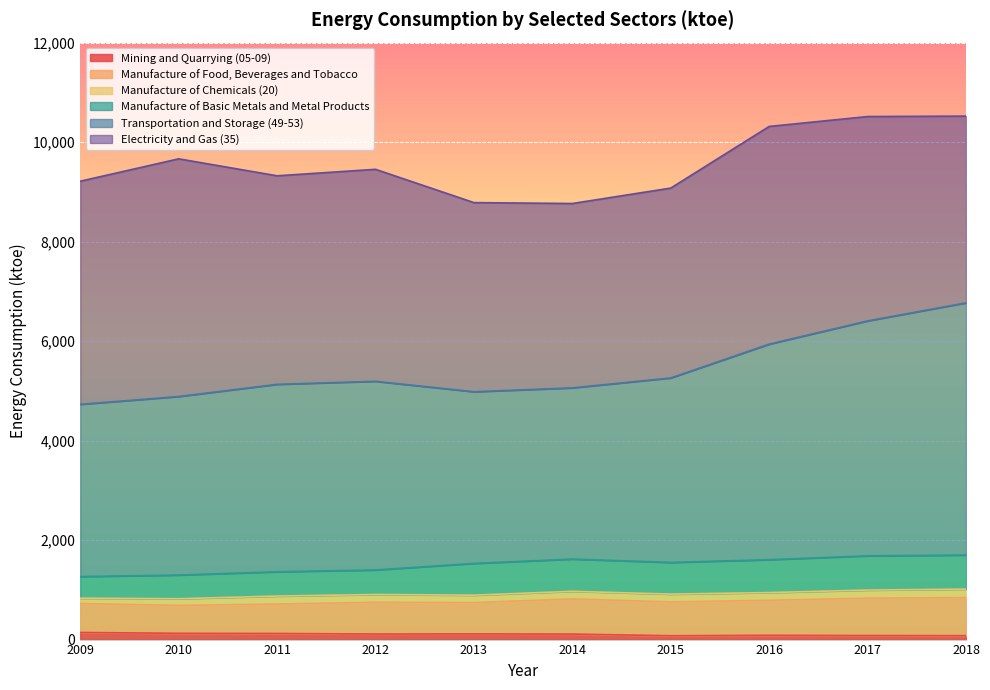

True or false: Mining and Quarrying (05-09) has a value of 81 at 2017.

True